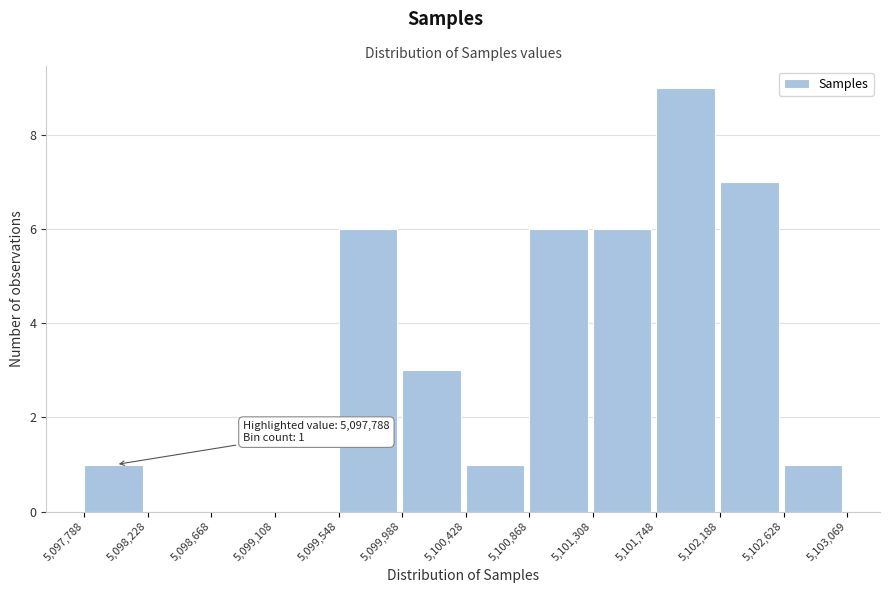

Over which range of the x-axis is the bar tallest?

5,101,748 to 5,102,188